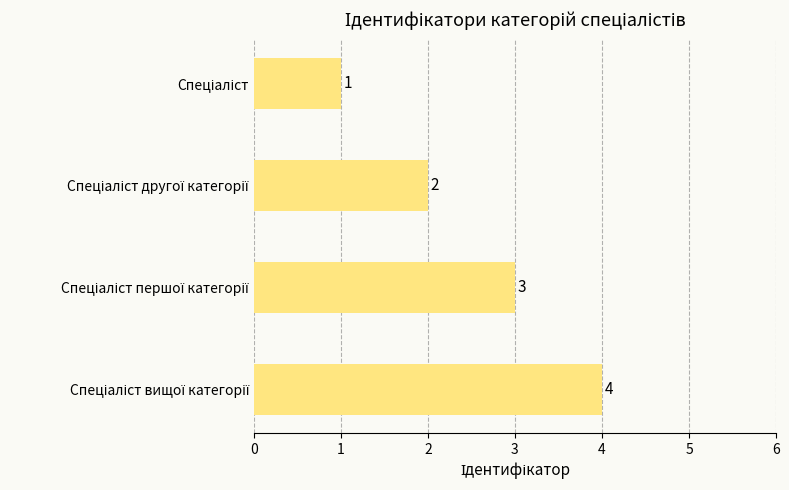

Count the values in the range 2 to 4.

3